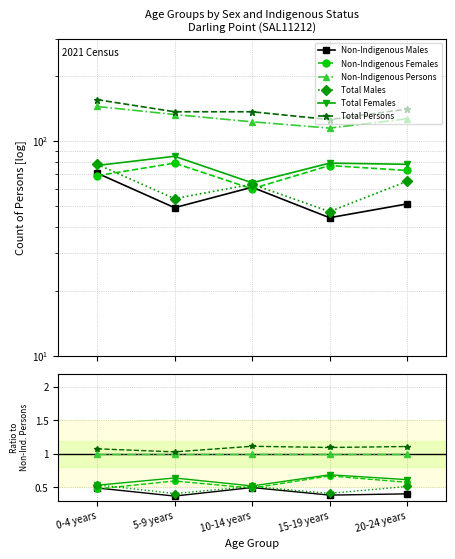

Does the chart have visible grid lines?

Yes